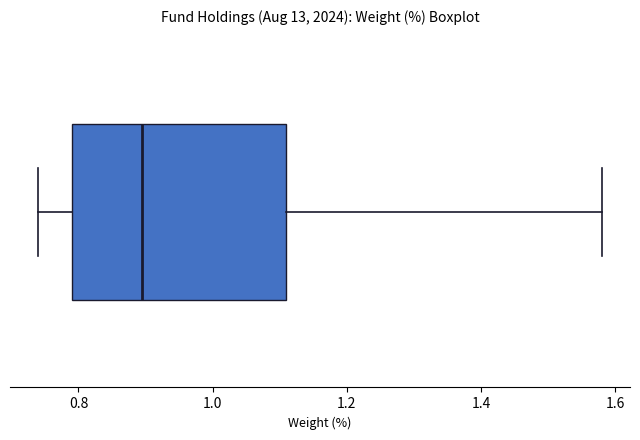

Where is the left edge of the box on the x-axis? The values are not printed on the chart, so give them approximately, as read against the axis.

0.80